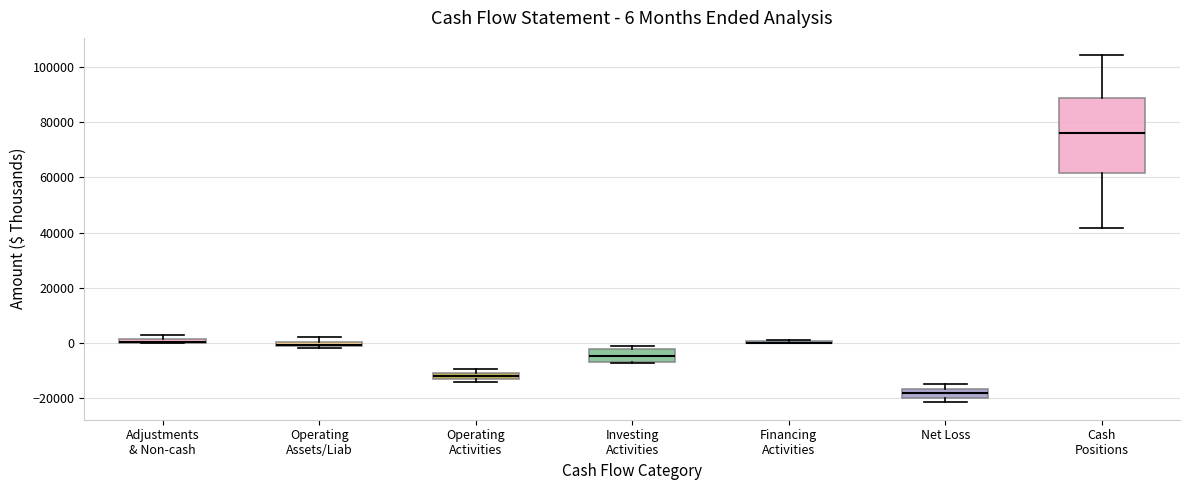

Which box is the tallest, from its lower edge to its upper edge?

Cash Positions